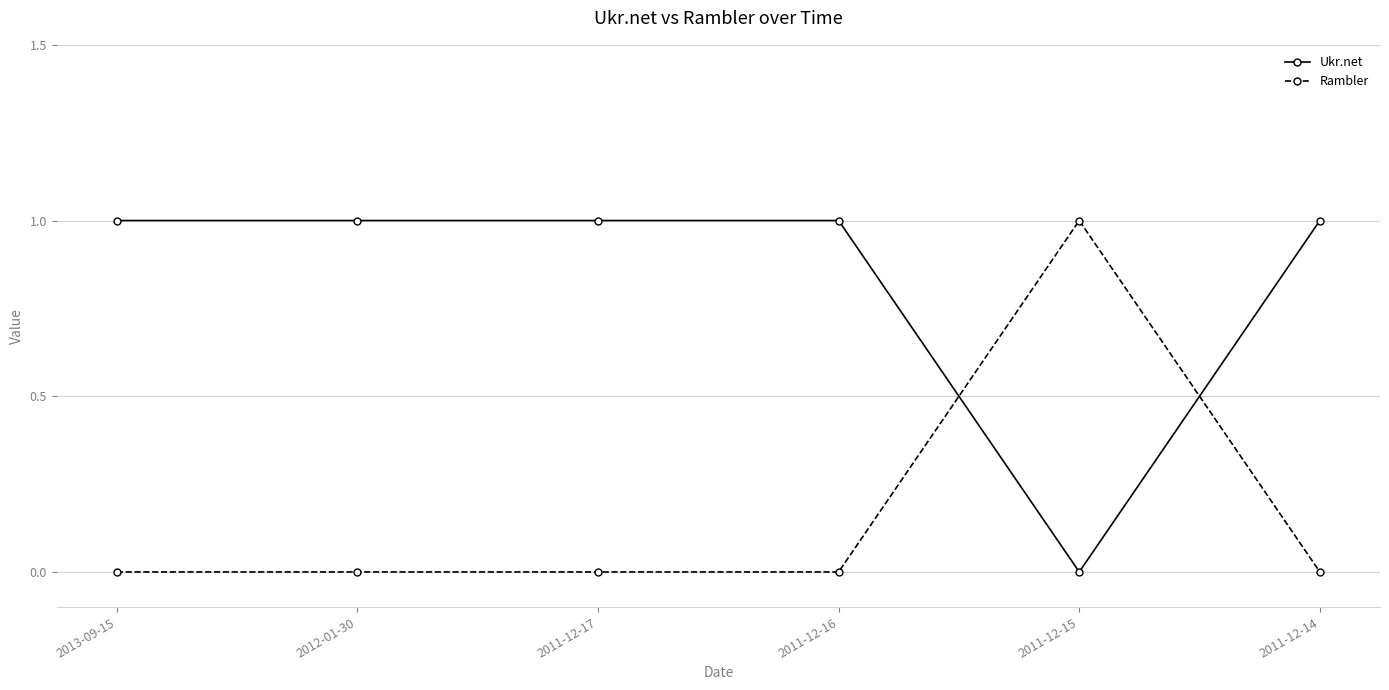

What is the maximum value shown in the chart?

1